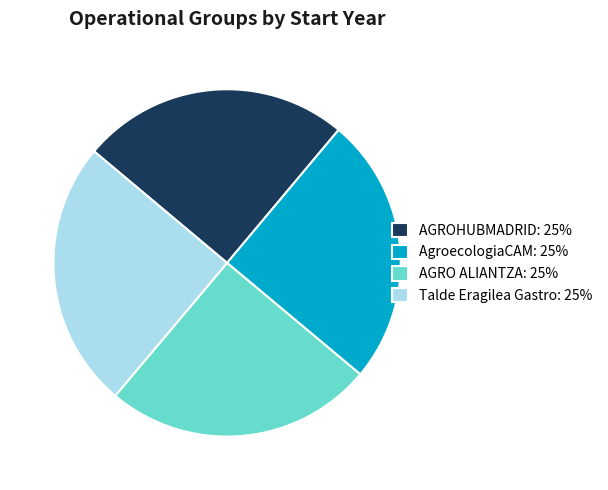

Is it true that AGRO ALIANTZA is 12% of the pie?

False